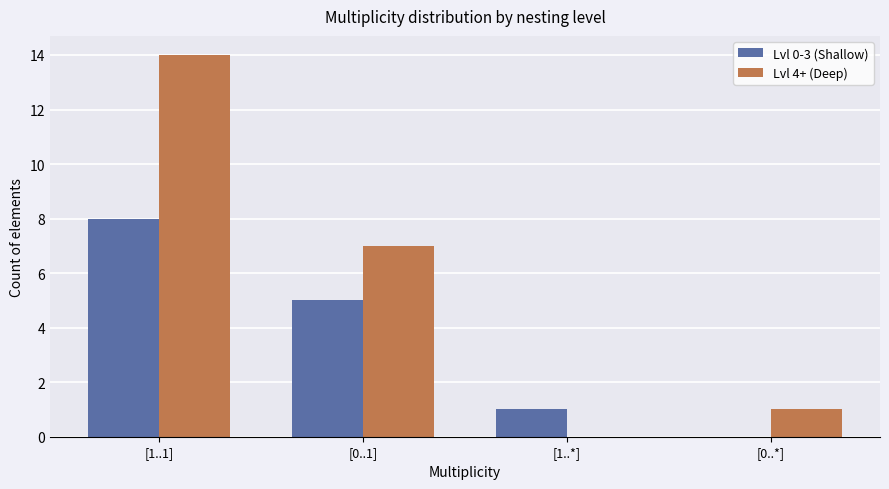

How many groups of bars are there?

4